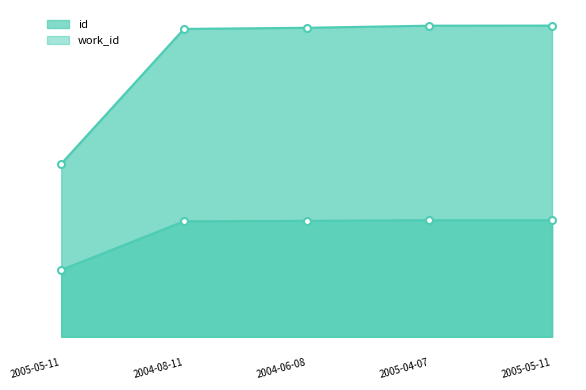

At which label is work_id closest to 4553?

2004-08-11